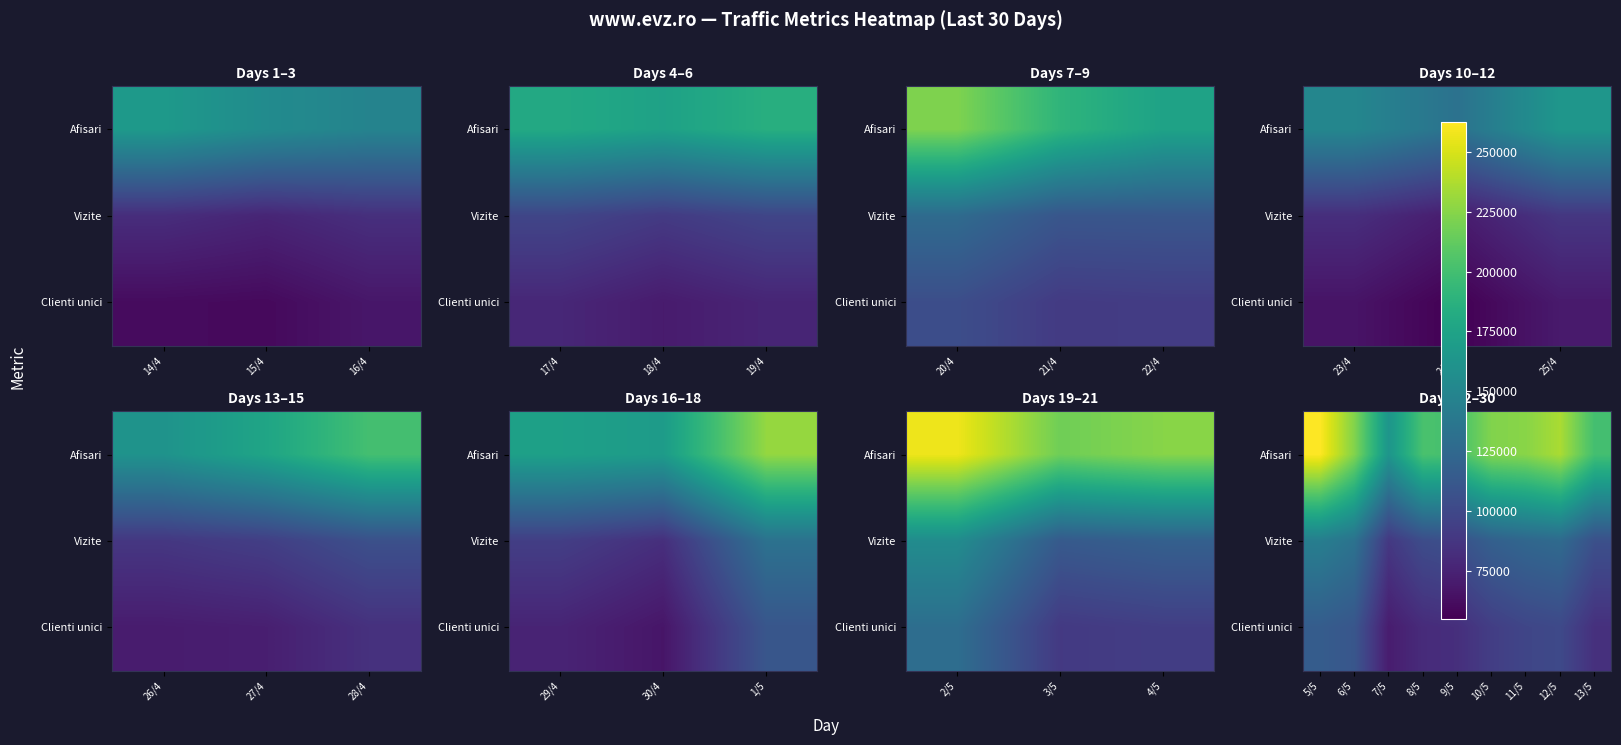

How many data points in Afisari are above 223156?

4